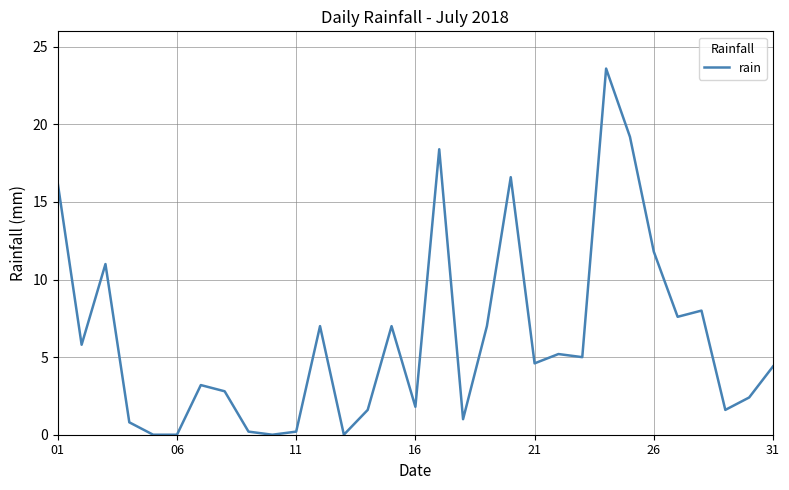

What is the difference between the maximum and minimum values?

23.6